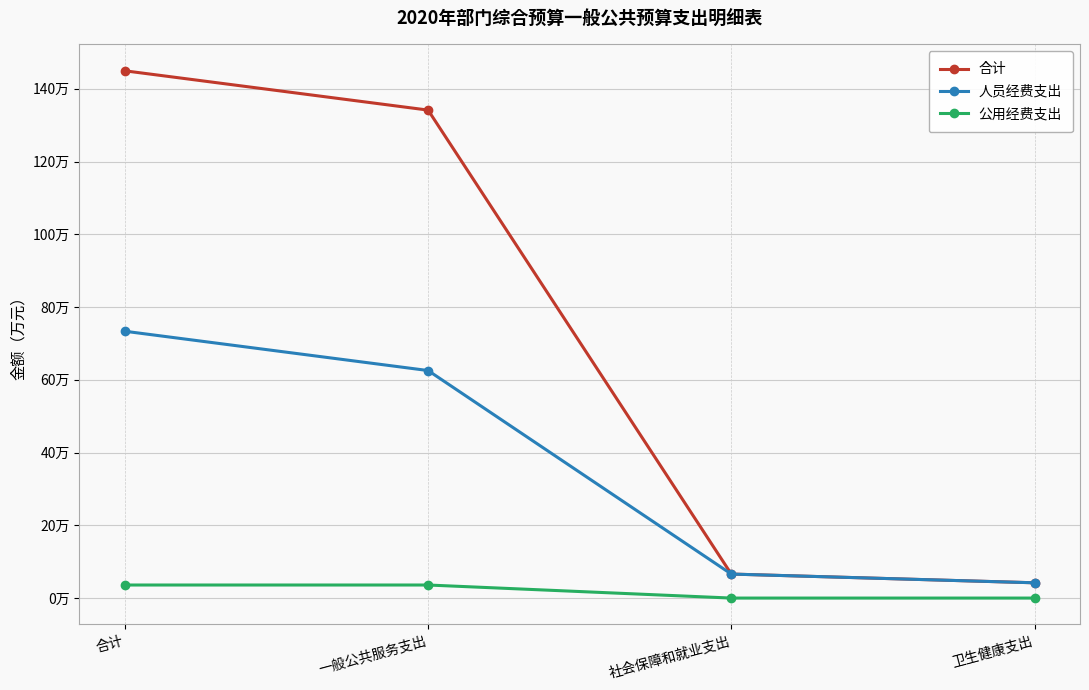

Between 卫生健康支出 and 一般公共服务支出, which is larger?

一般公共服务支出